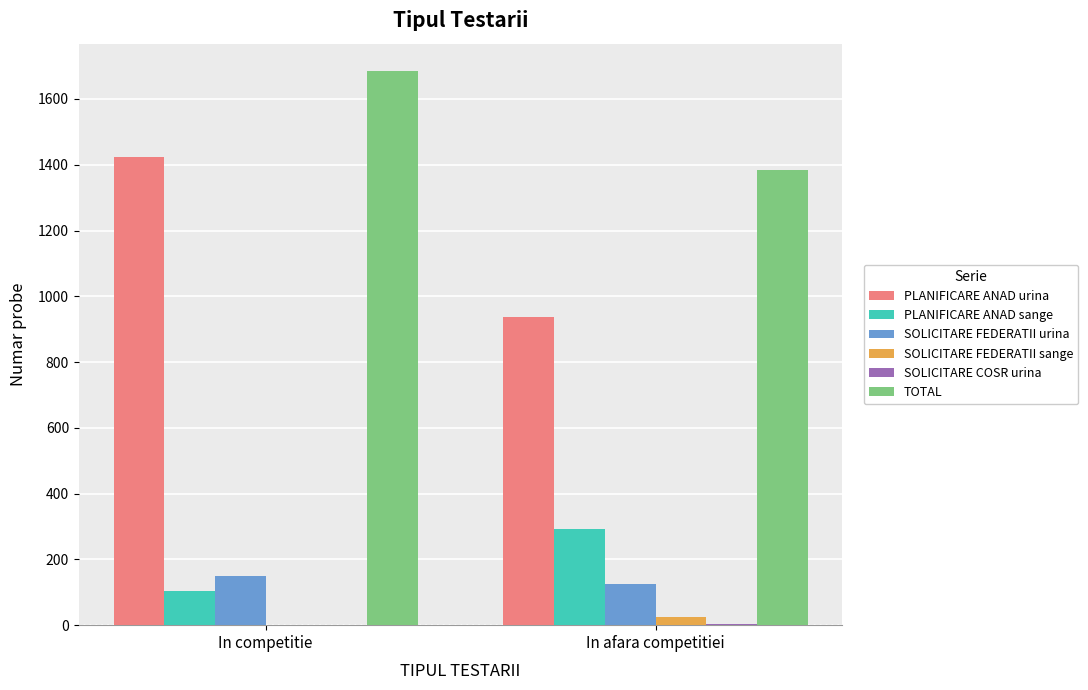

Are the bars grouped side by side (vs. stacked)?

Yes